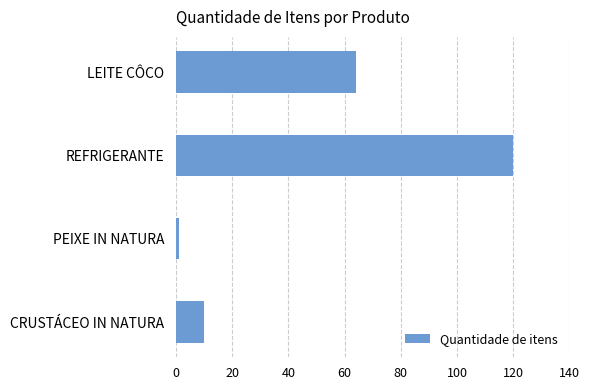

What is the change in value from LEITE CÔCO to REFRIGERANTE?

+56